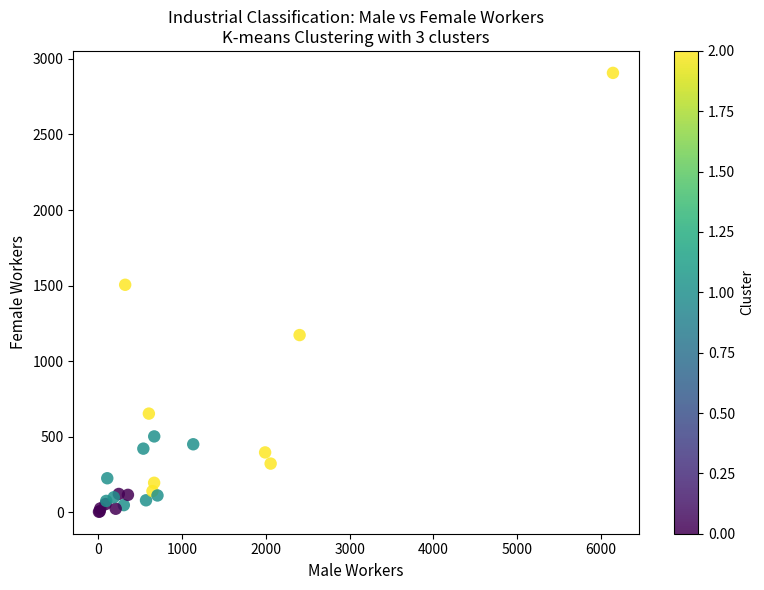

What Y value in the scatter plot is closest to 1455?

1505